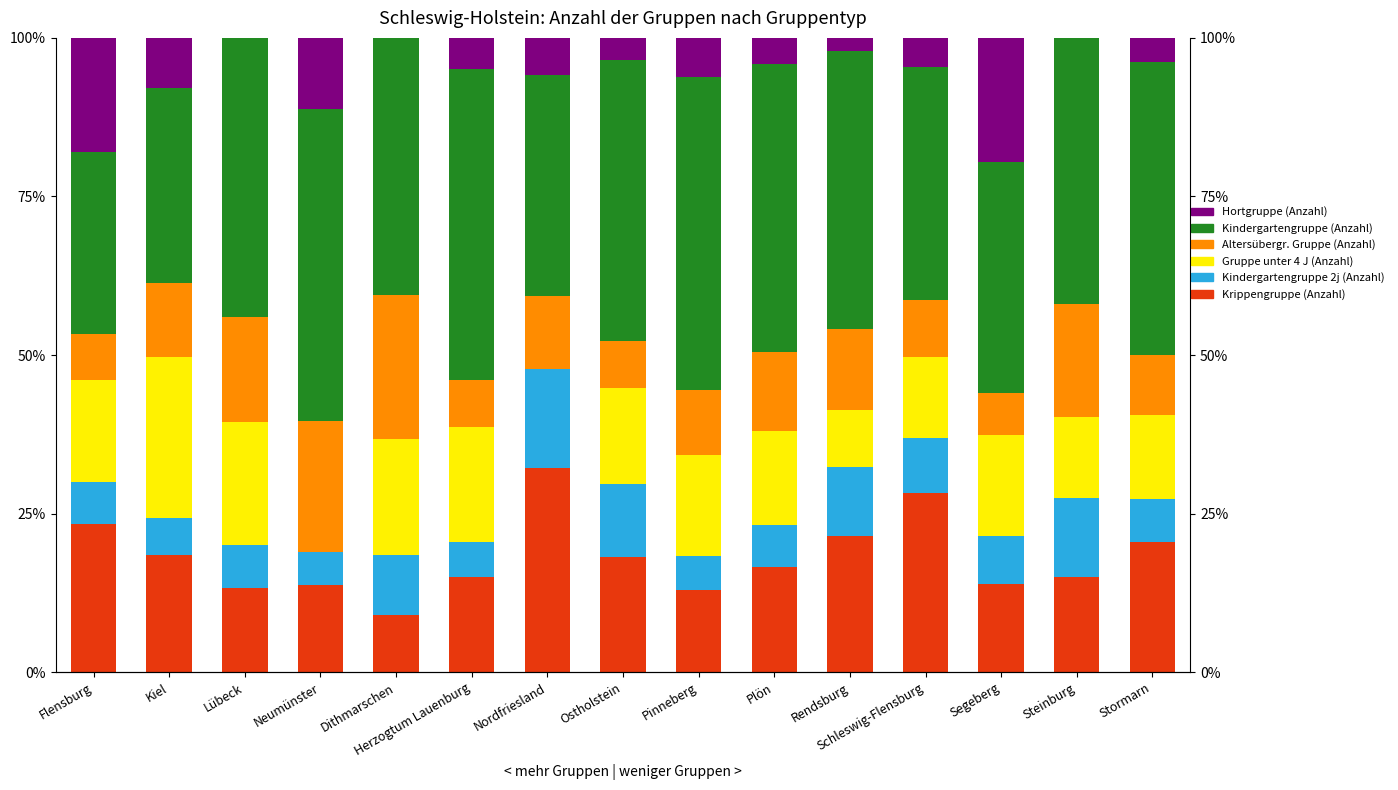

Is the value of Kindergartengruppe (Anzahl) at Flensburg greater than the value of Kindergartengruppe 2j (Anzahl) at Flensburg?

Yes